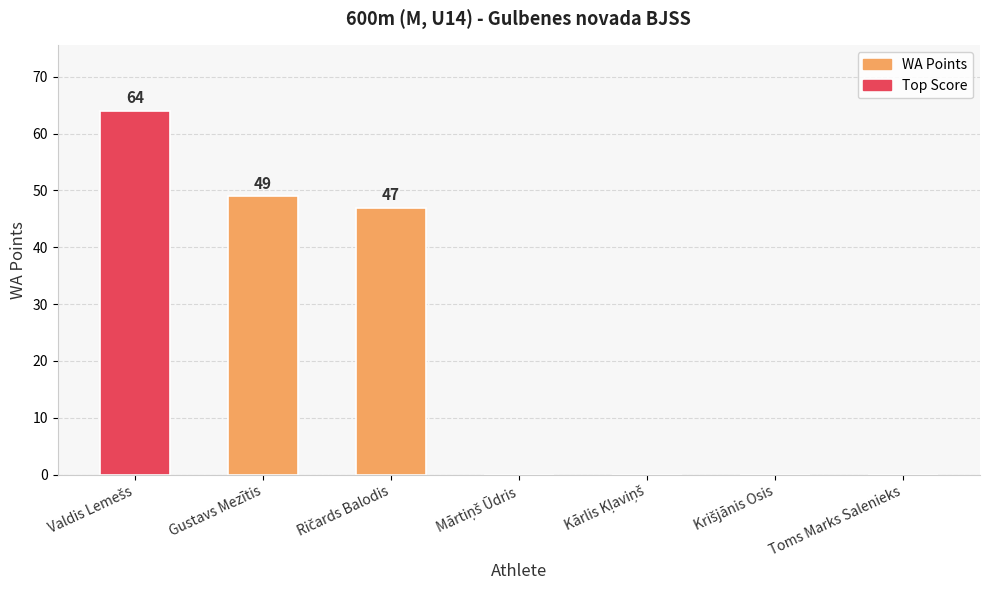

What is the change in value from Gustavs Mezītis to Toms Marks Salenieks?

-49